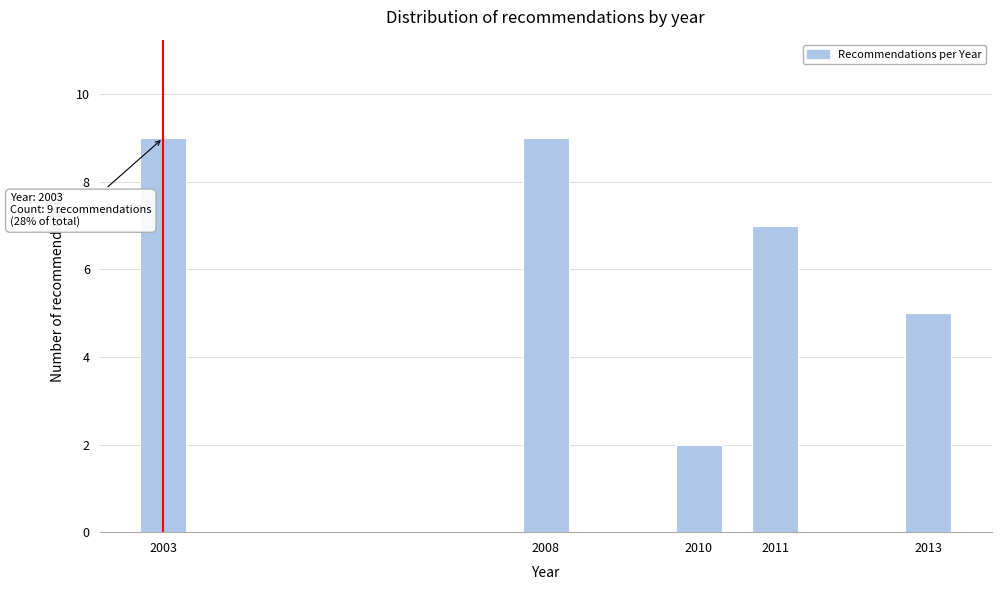

Reading right to left, transcribe all the data shown in this chart.

2013=5	2011=7	2010=2	2008=9	2003=9